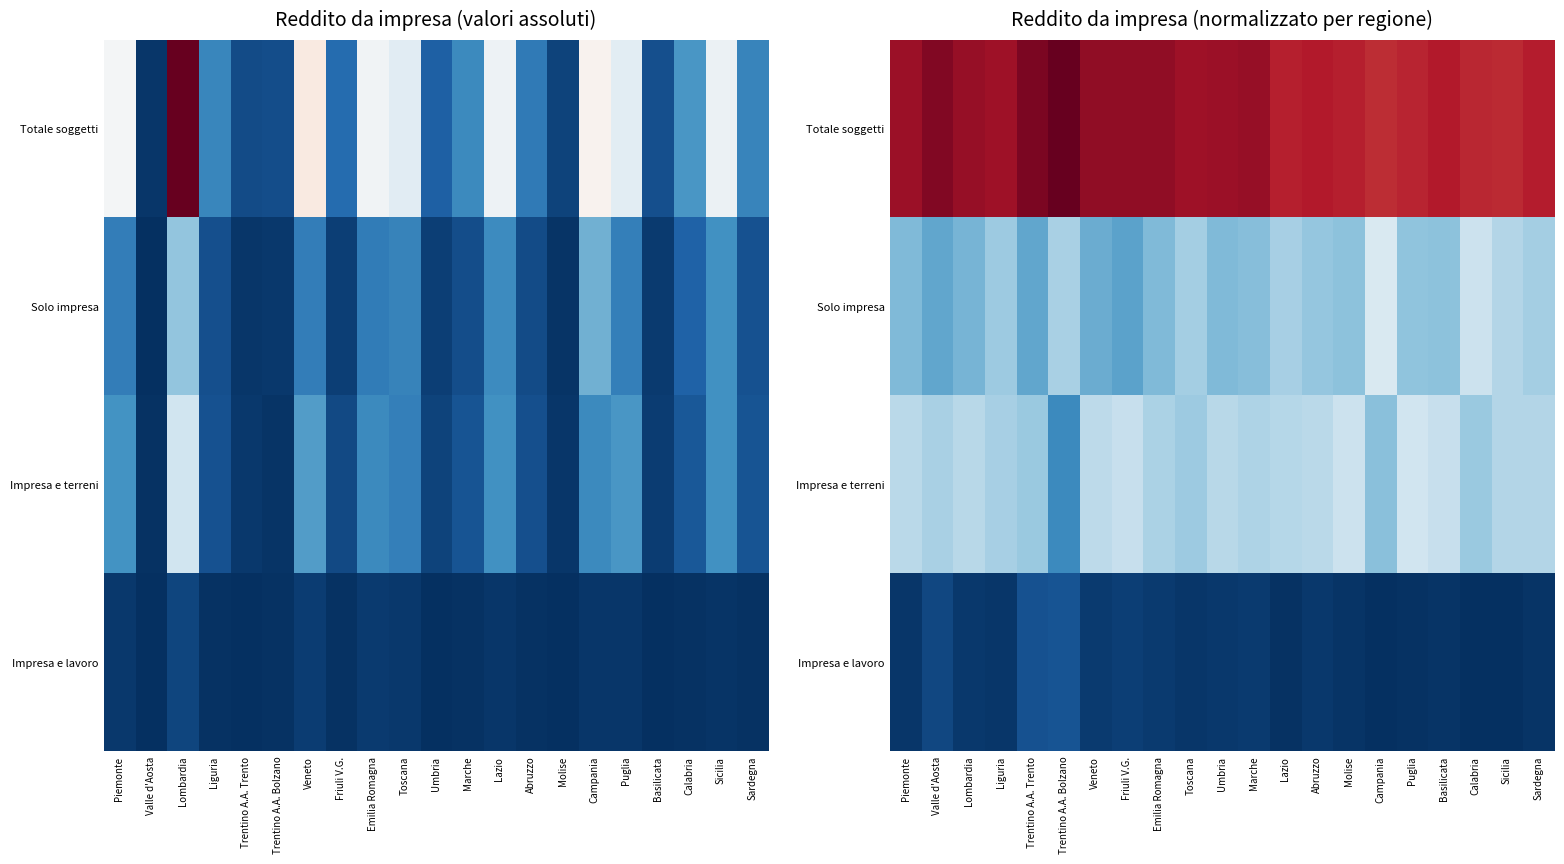

List the labels in order of Totale soggetti value, largest first.

Trentino A.A. Bolzano, Trentino A.A. Trento, Valle d'Aosta, Veneto, Friuli V.G., Emilia Romagna, Lombardia, Marche, Umbria, Piemonte, Liguria, Toscana, Abruzzo, Basilicata, Sardegna, Molise, Lazio, Puglia, Calabria, Sicilia, Campania